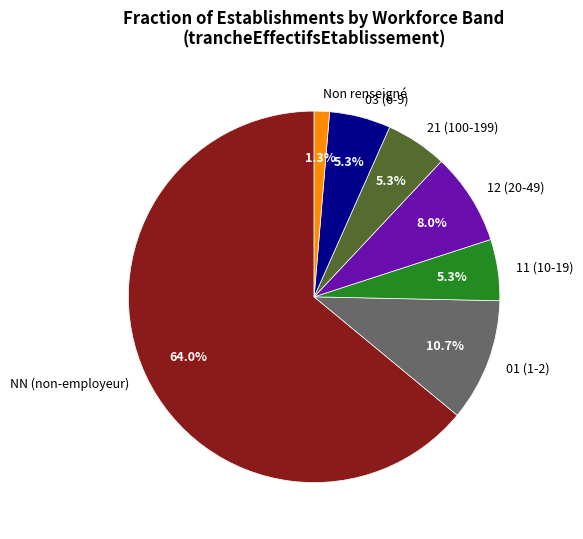

Combined, do NN (non-employeur) and 01 (1-2) account for over 50%?

Yes